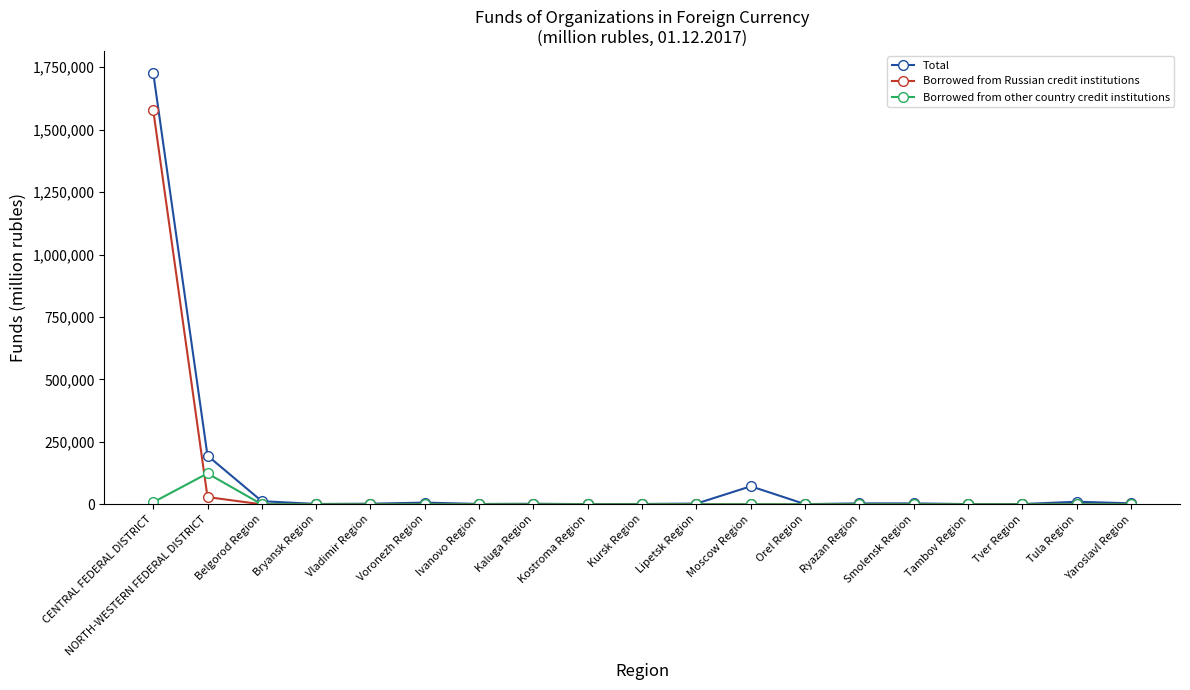

Which series changed the most between Moscow Region and Orel Region?

Total